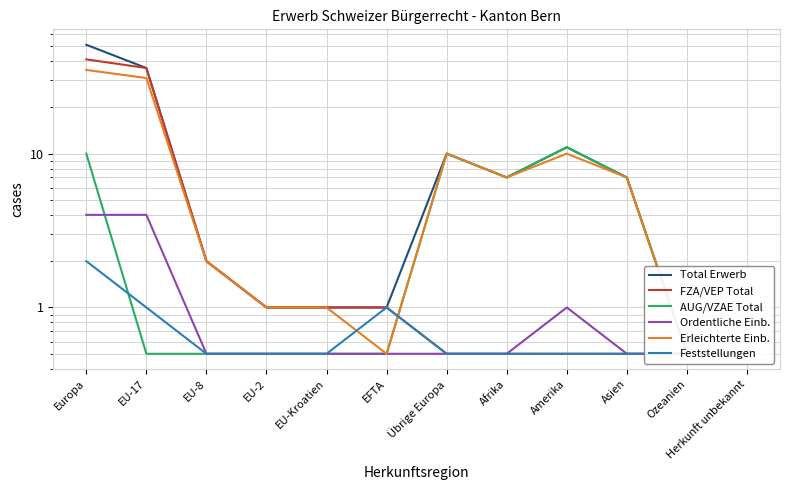

The Ordentliche Einb. series shows 4.0 at EU-17. True or false?

True